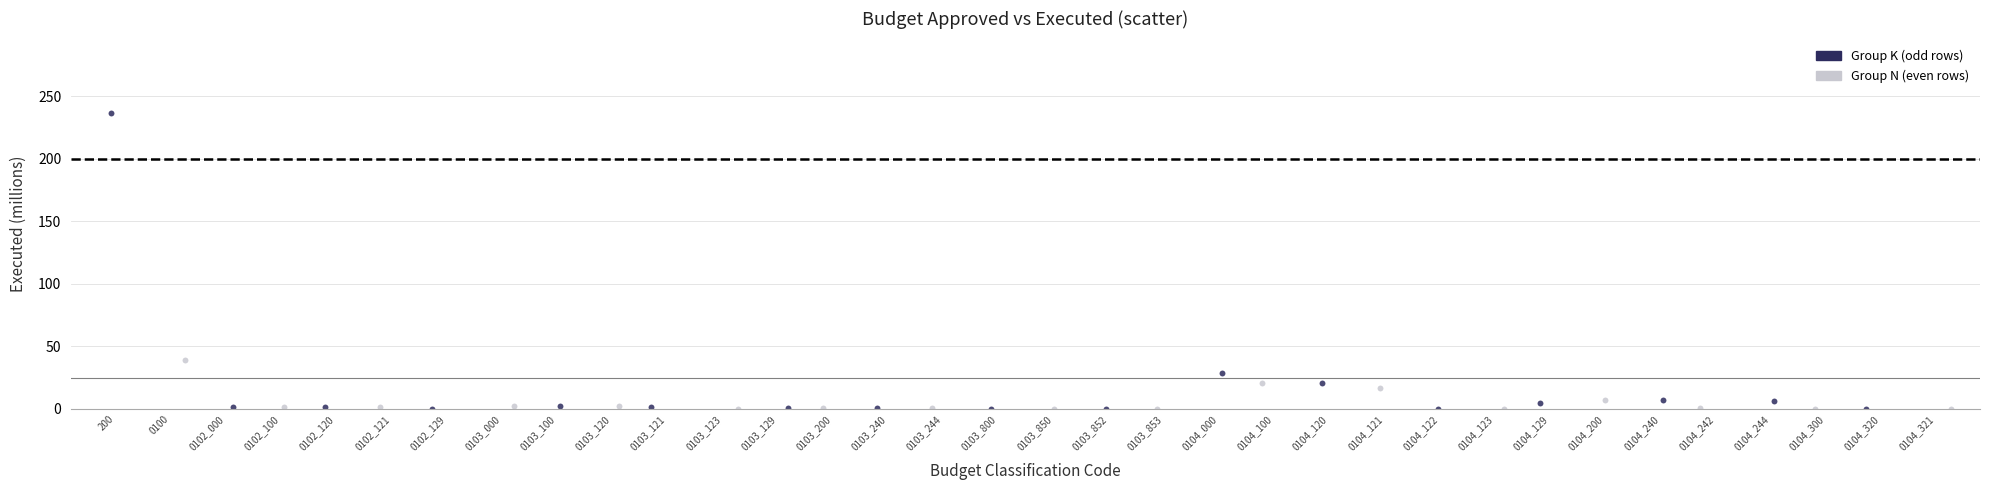

Which series has the largest Y range (max minus min)?

Group K (odd rows)